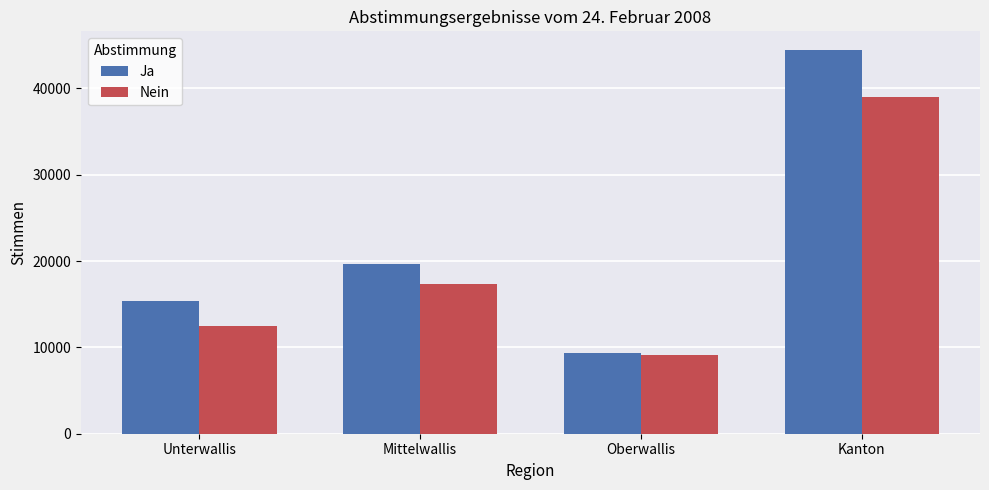

List the series in order of their overall mean, lowest first.

Nein, Ja